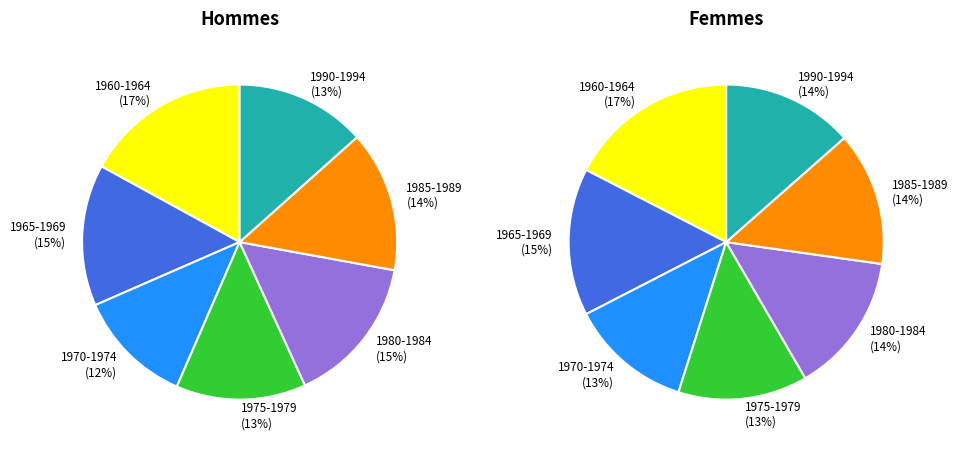

How many segments does this pie chart have?

7